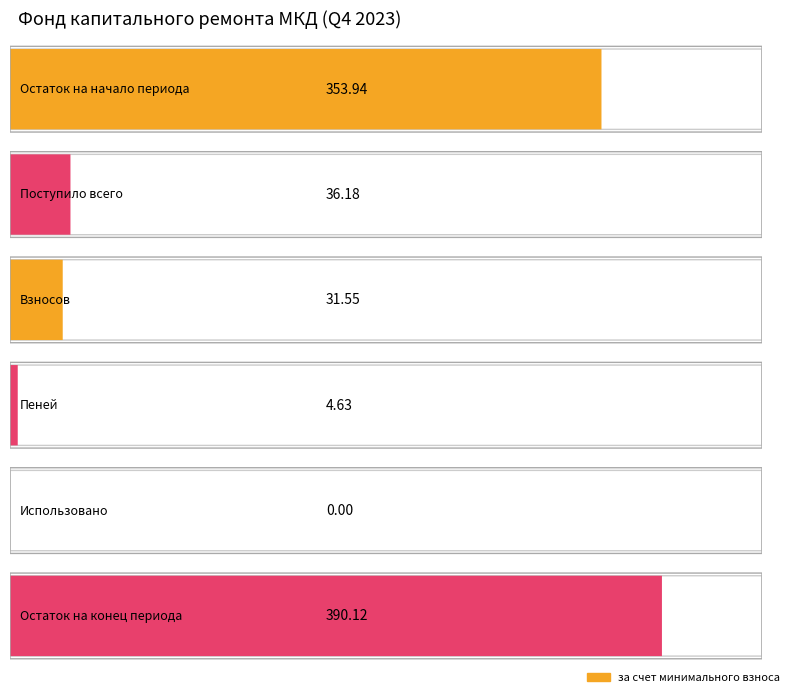

At how many categories does at least one series exceed 111?

2